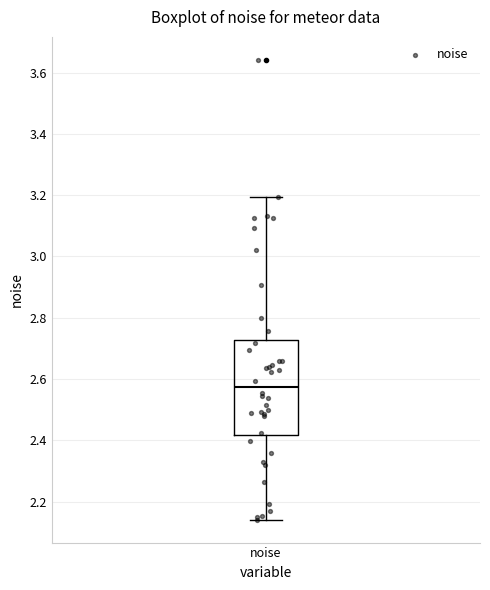

Where does the upper whisker of the box for noise end on the y-axis? The values are not printed on the chart, so give them approximately, as read against the axis.

3.20